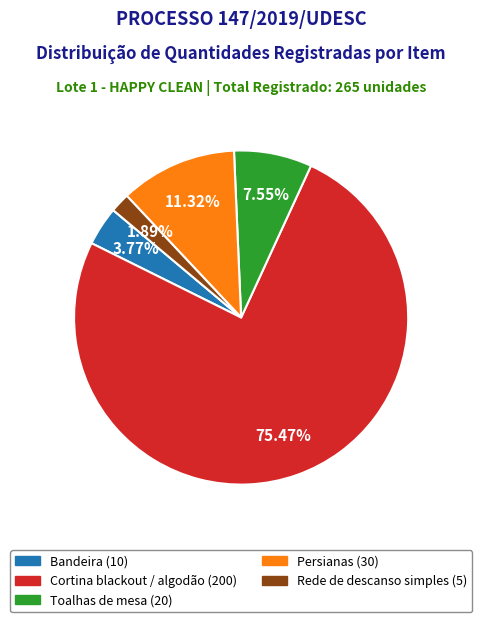

Count the number of slices in the pie.

5